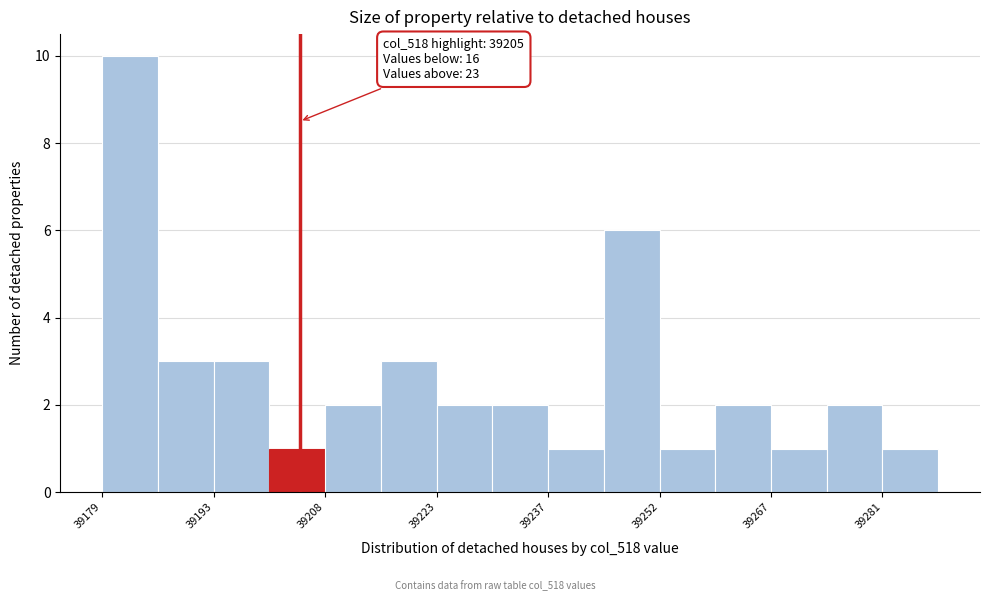

Around what value on the x-axis is the tallest bar? Give the approximate position of its centre, as read against the axis.

39182